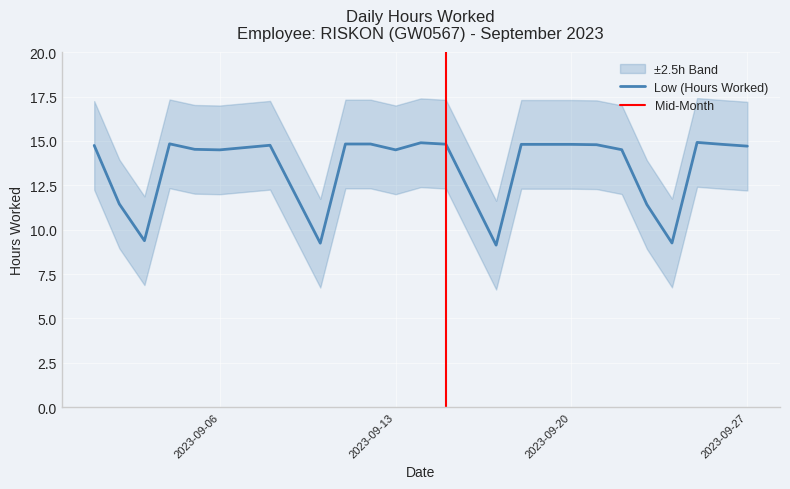

What is the difference between the maximum and minimum values?

5.8